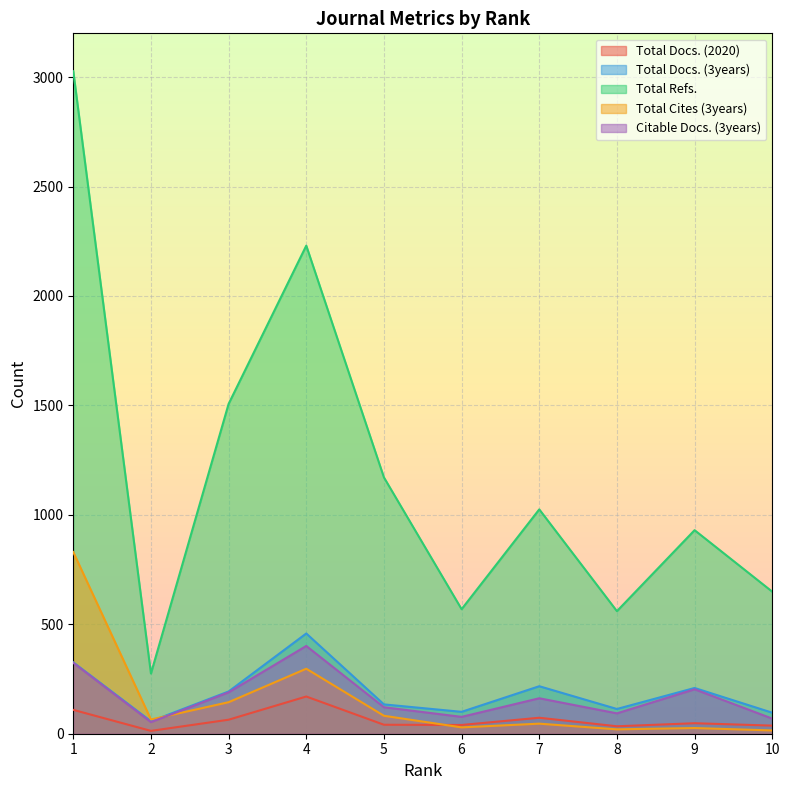

Where does the Citable Docs. (3years) series first go above 162?

1